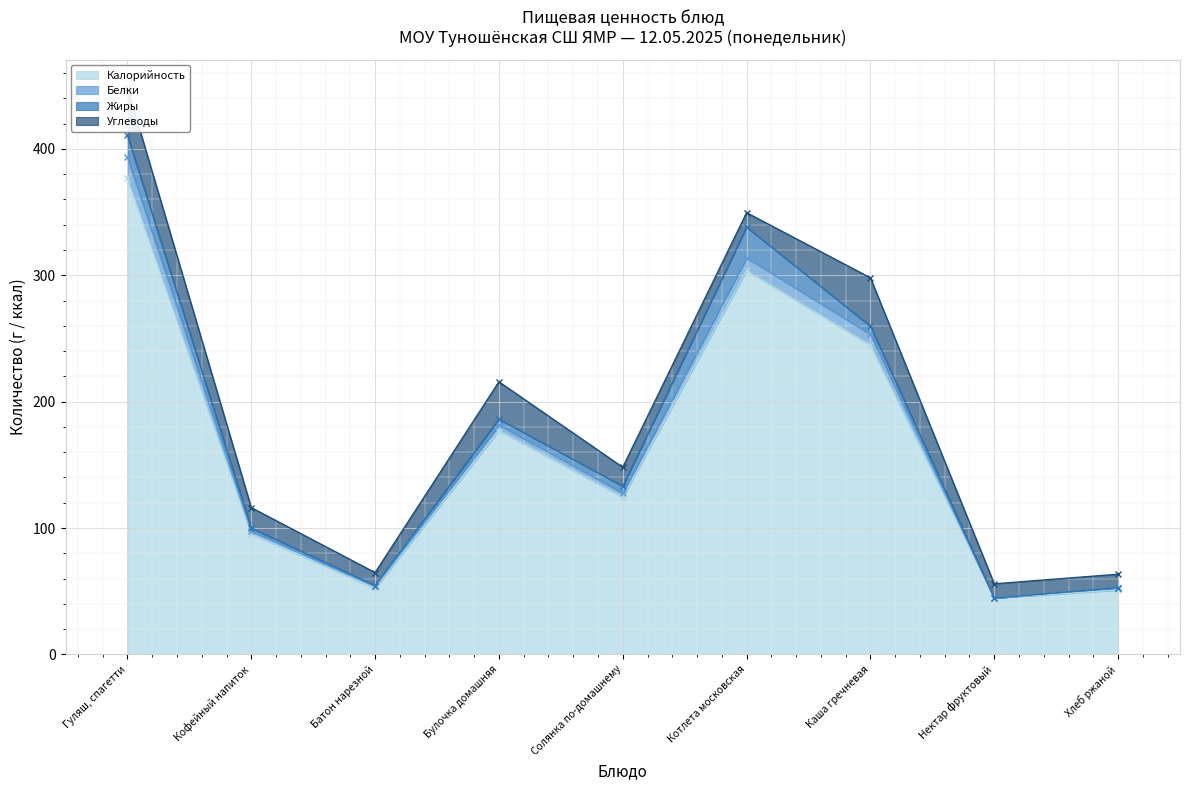

Reading right to left, transcribe all the data shown in this chart.

Калорийность: 51.0	44.6	244.7	303.9	124.5	177.2	52.4	95.5	376.8
Белки: 1.7	0.0	8.5	10.0	3.2	4.4	1.5	2.1	16.5
Жиры: 0.2	0.0	6.4	24.2	5.4	4.6	0.6	2.5	17.3
Углеводы: 10.6	11.2	38.4	11.4	15.0	29.5	10.3	16.1	37.6